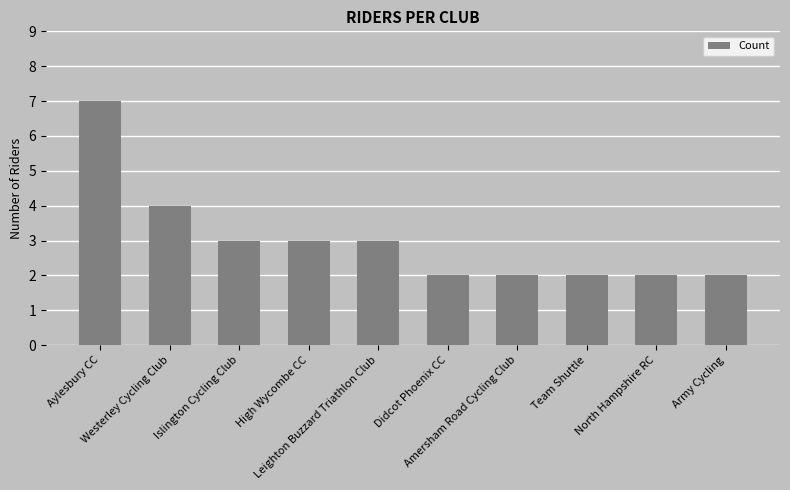

What is the value of the 2nd bar from the left?

4